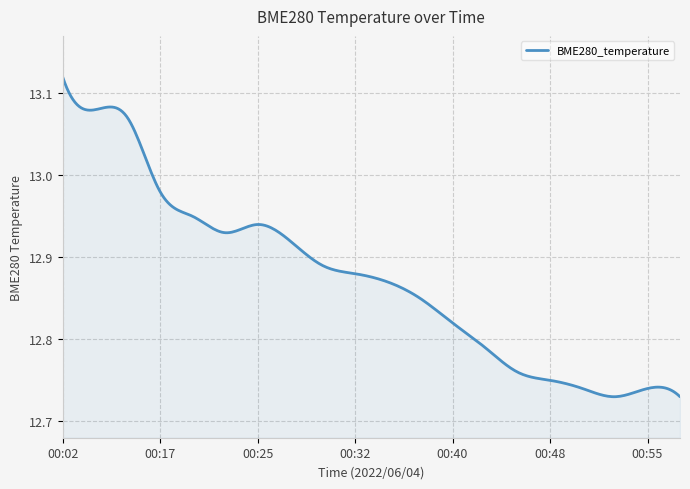

What is the difference between the maximum and minimum values?

0.4